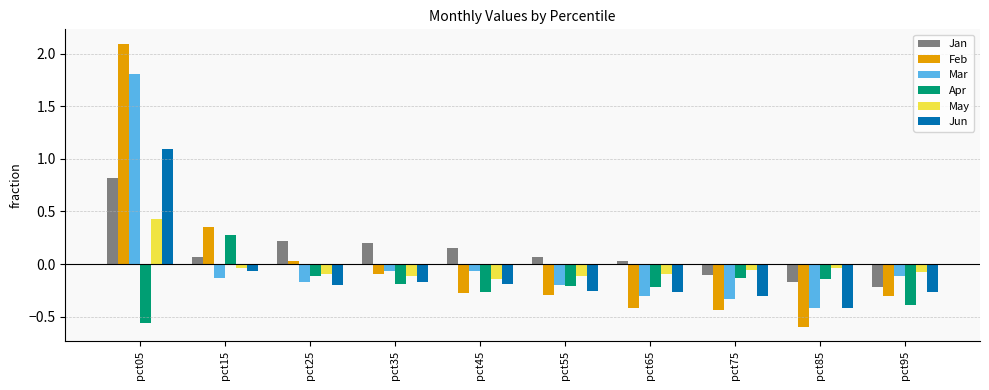

What is the difference between the maximum and minimum values in the Feb series?

2.7